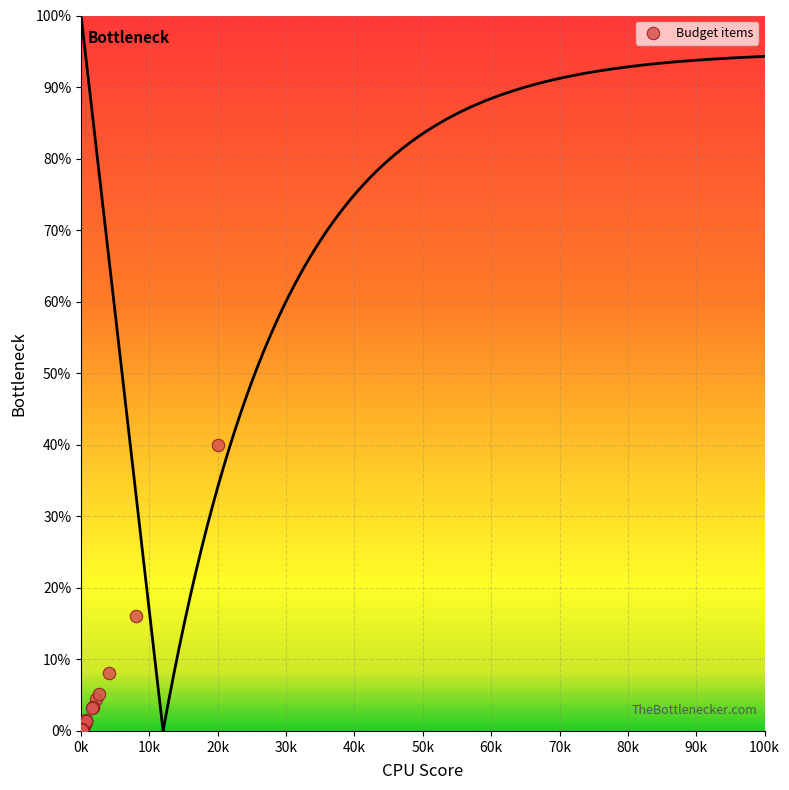

What Y value in the scatter plot is closest to 20?

16.0